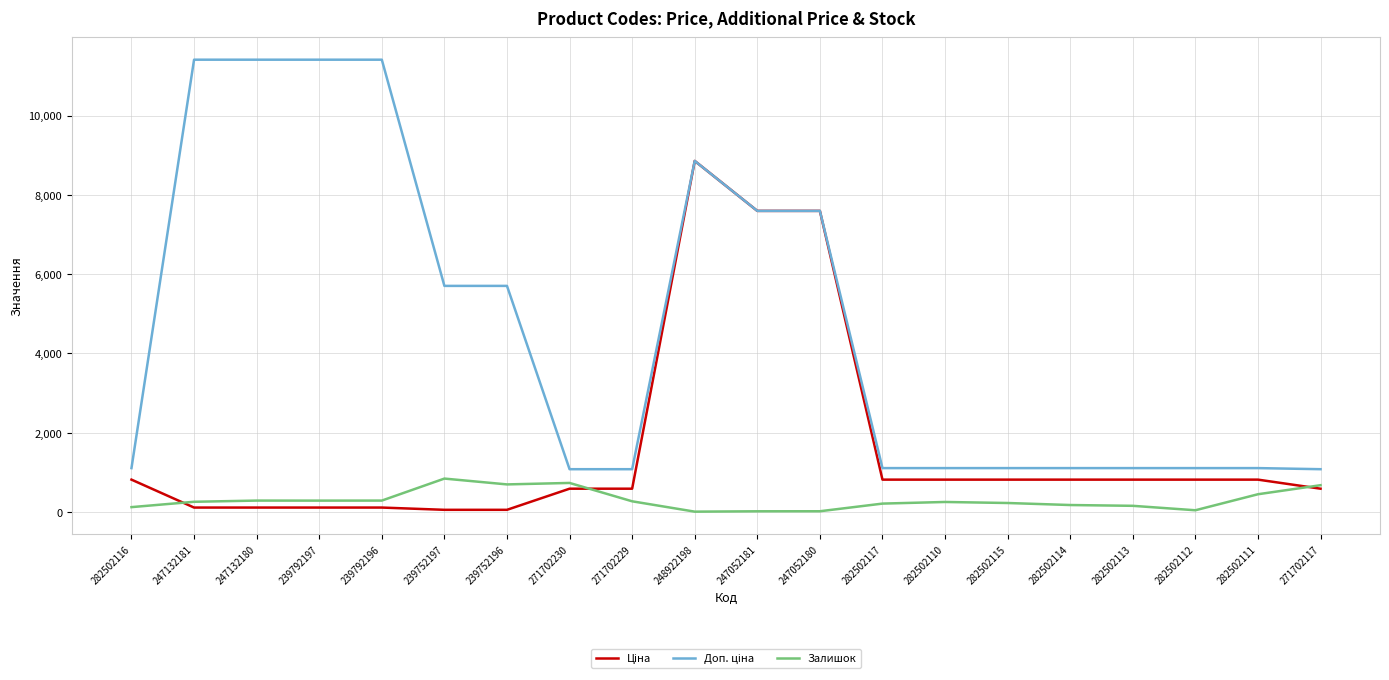

The value of Залишок at 247132181 is 260.0. True or false?

True